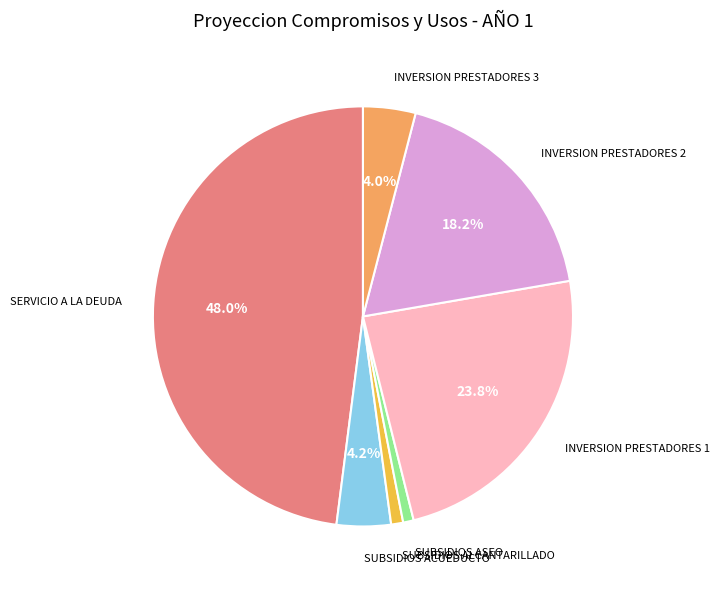

What is the largest slice in the pie chart?

SERVICIO A LA DEUDA